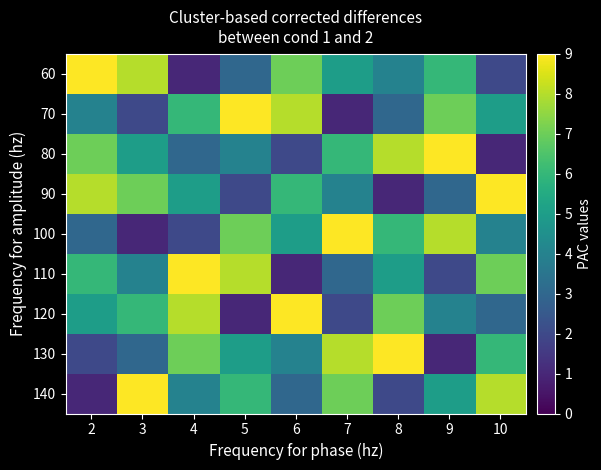

What is the spread (max minus min) of values at 9?

8